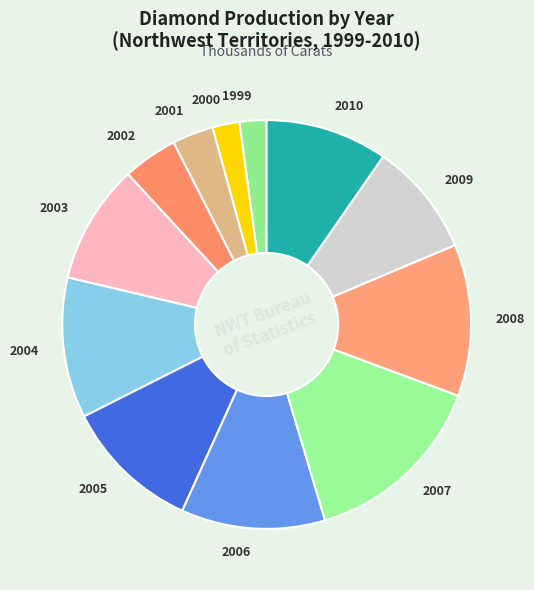

Do 2002 and 2010 together represent more than half of the pie?

No